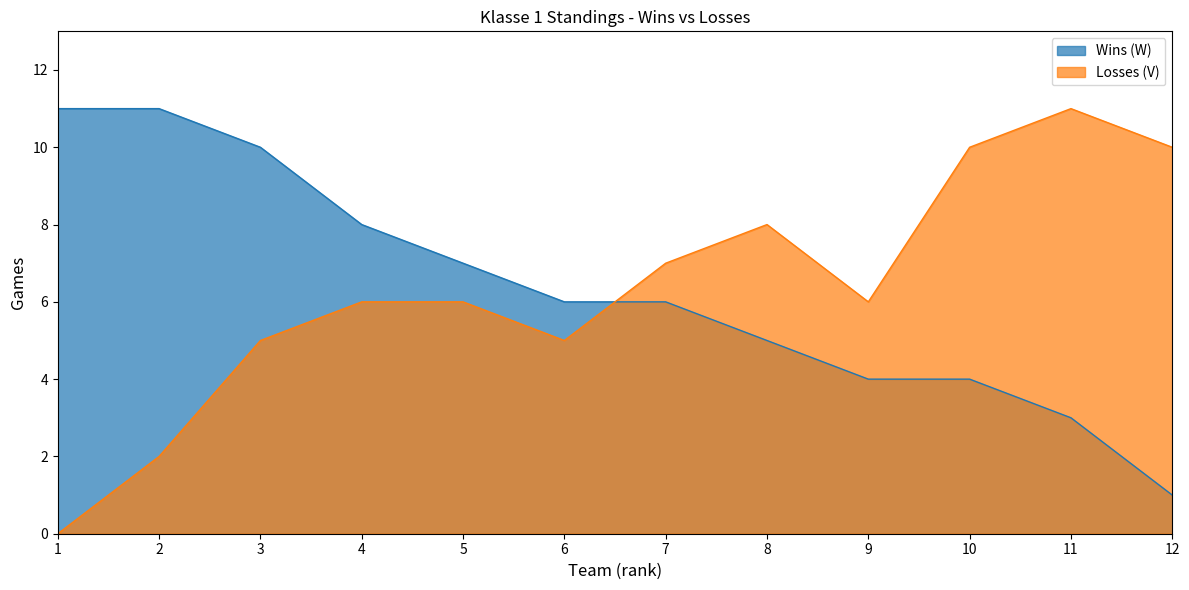

Where do Wins (W) and Losses (V) first cross each other?

6 and 7